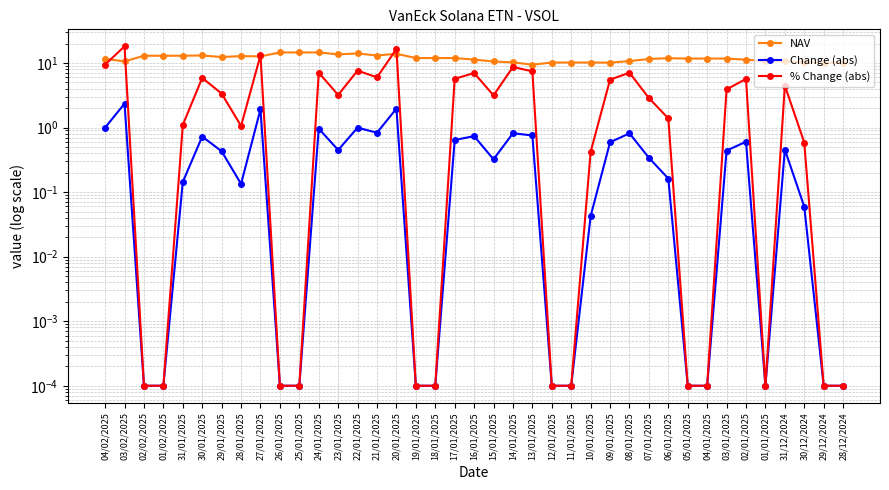

Rank the series by their average value, from highest to lowest.

NAV, % Change (abs), Change (abs)